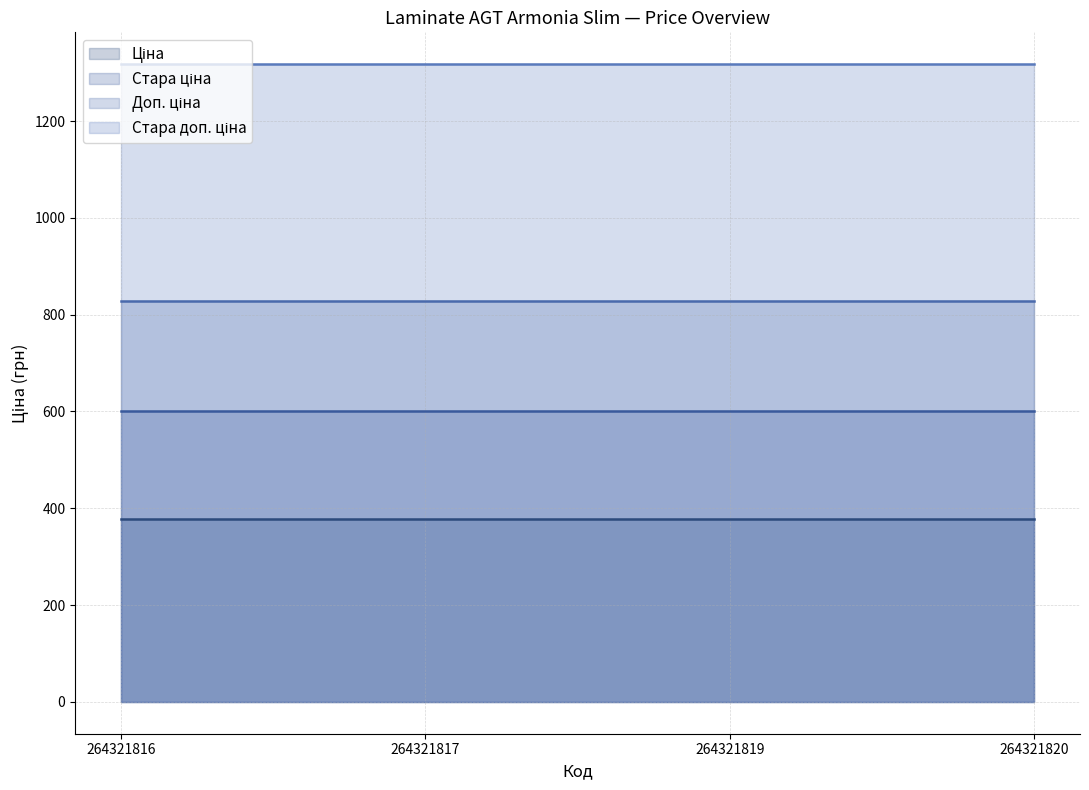

What is the spread (max minus min) of values at 264321817?

939.9